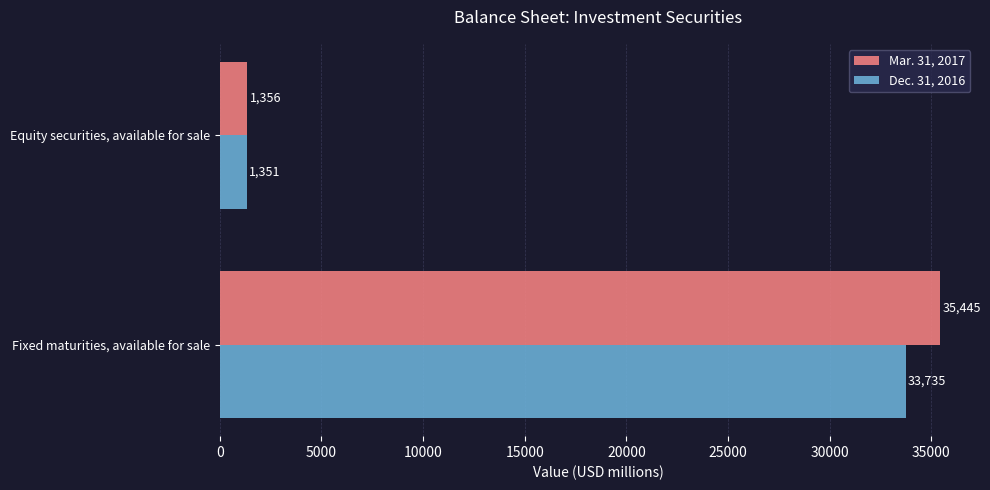

List the labels in order of Dec. 31, 2016 value, smallest first.

Equity securities, available for sale, Fixed maturities, available for sale